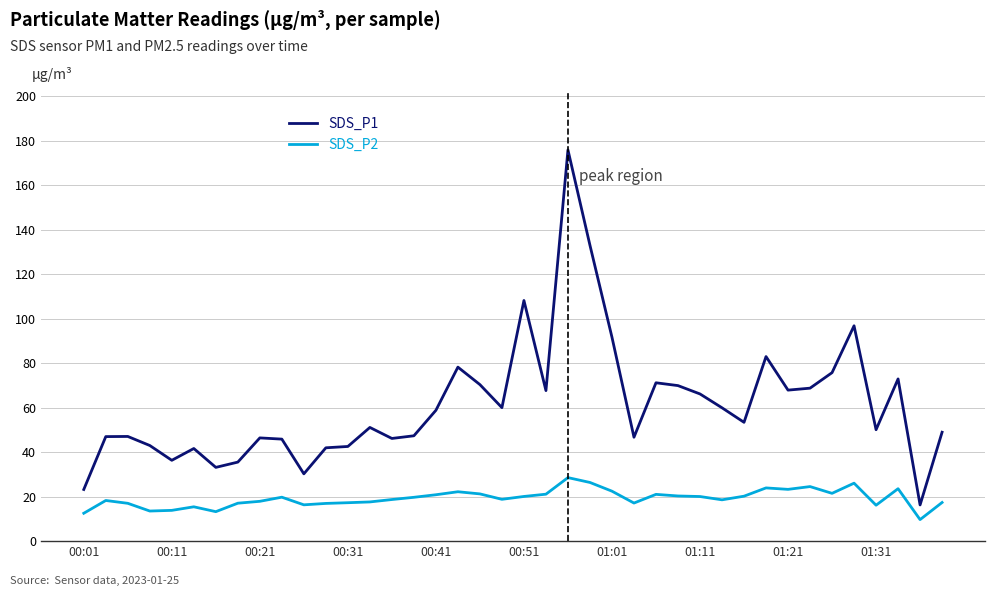

List the series in order of their peak value, highest first.

SDS_P1, SDS_P2